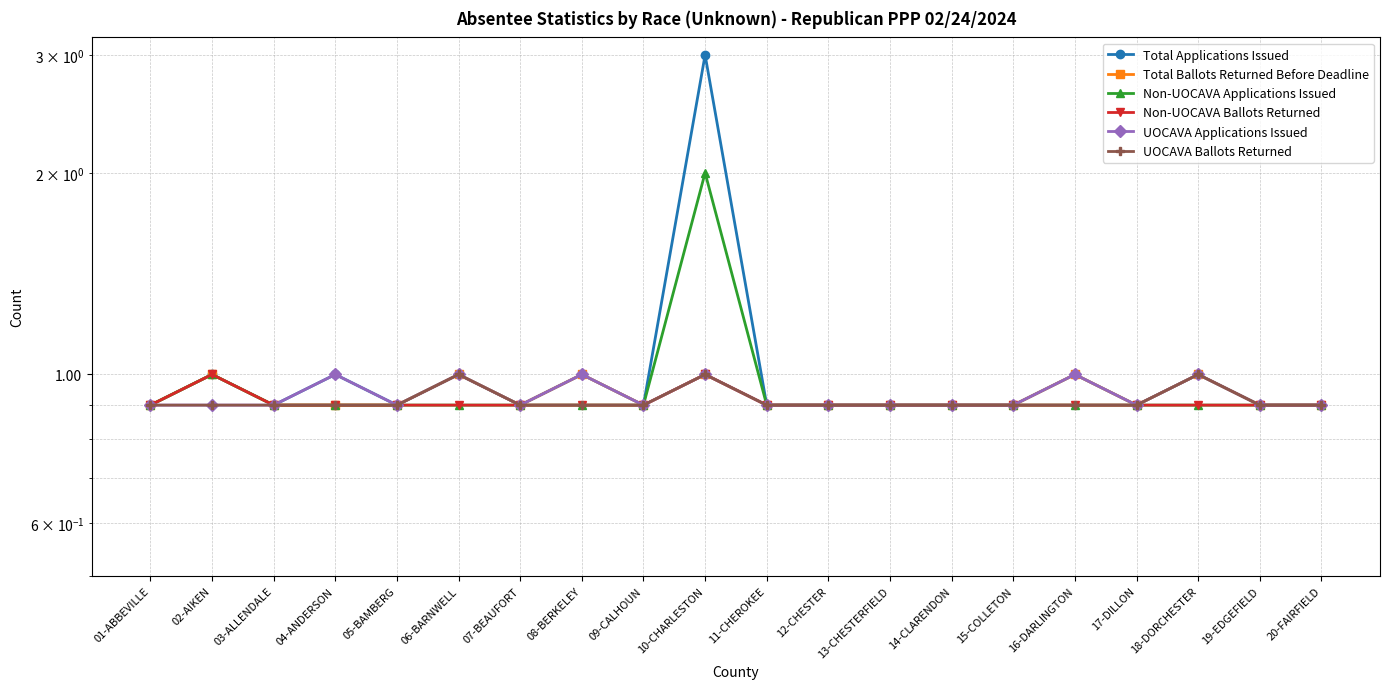

What is the average value of the Total Ballots Returned Before Deadline series?

0.9